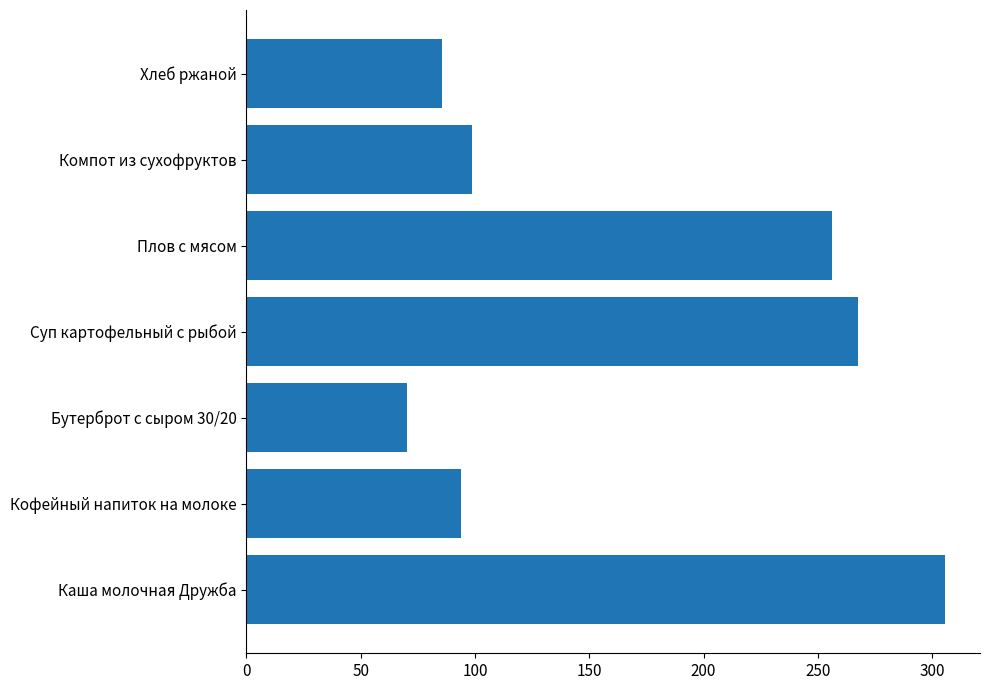

What is the ratio of the value at Хлеб ржаной to the value at Компот из сухофруктов?

0.9